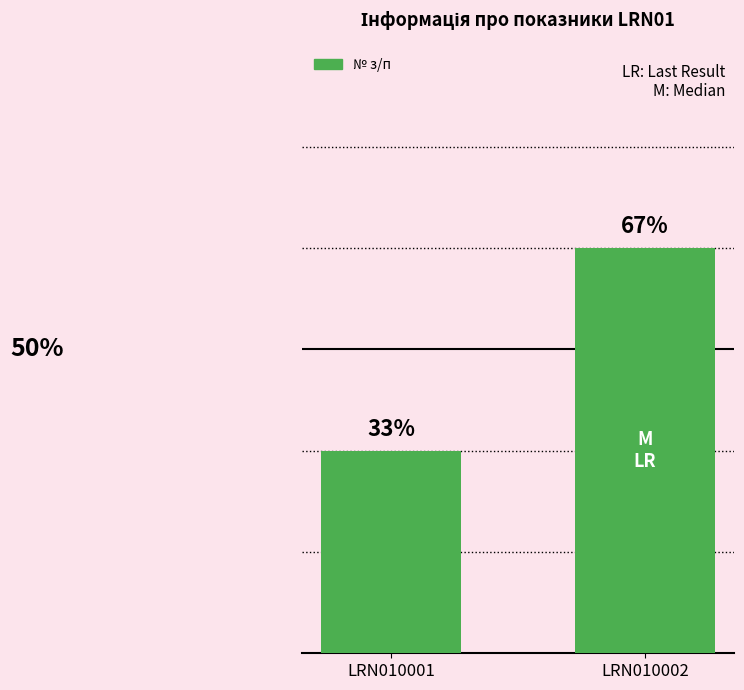

What is the difference between the values at LRN010002 and LRN010001?

1